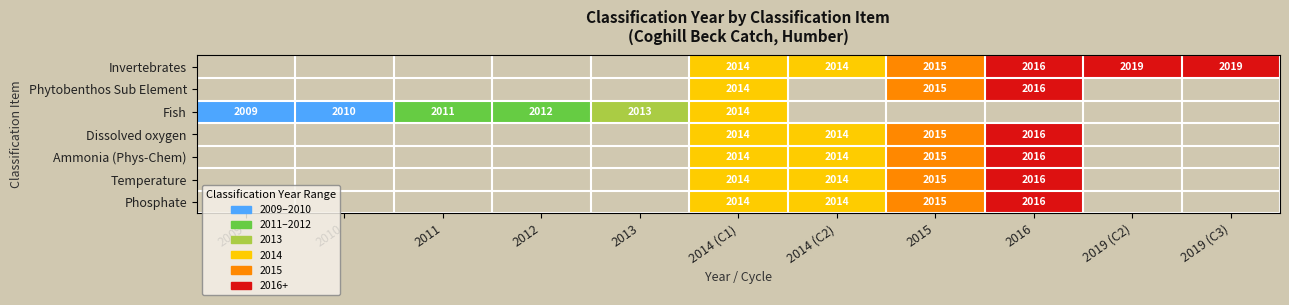

What is the total value across all series at 2014 (C1)?

14098